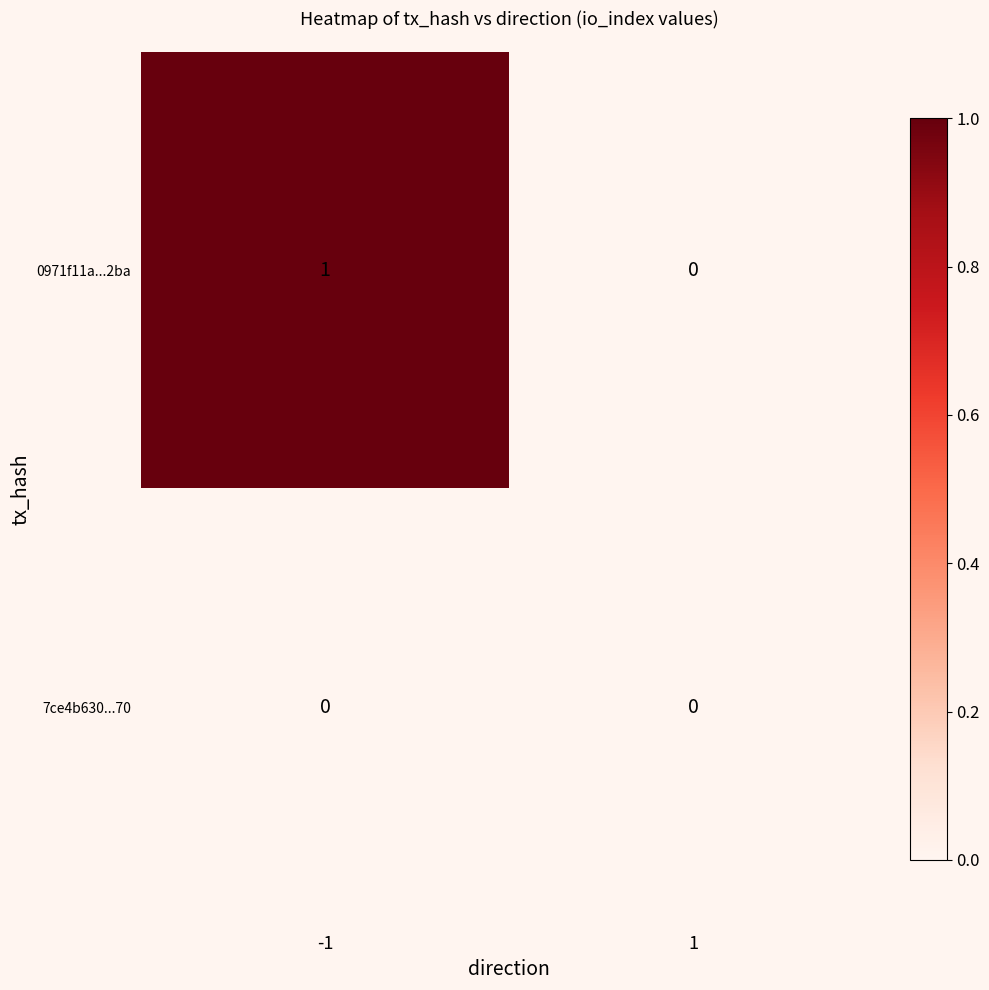

What is the maximum value shown in the chart?

1